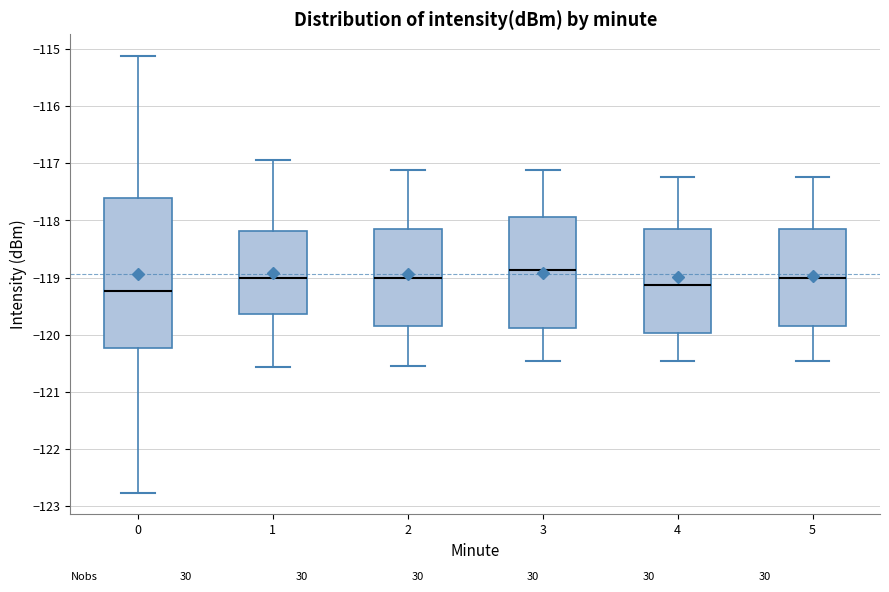

Comparing the boxes themselves (not the whiskers), which one is the tallest?

0